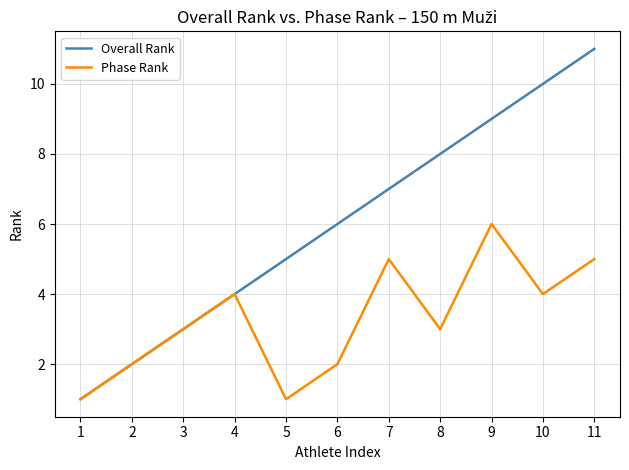

In Phase Rank, how many points are lower than both neighbors (excluding endpoints)?

3